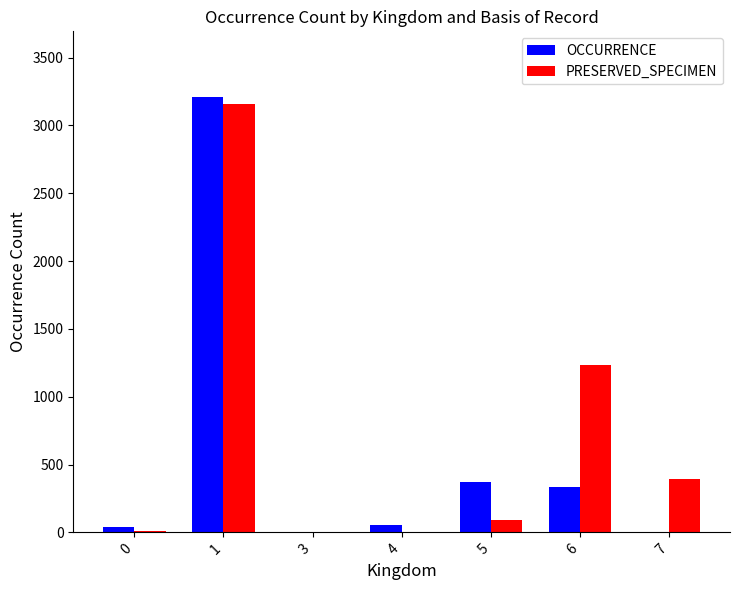

At which category does the chart reach its peak across all series?

1